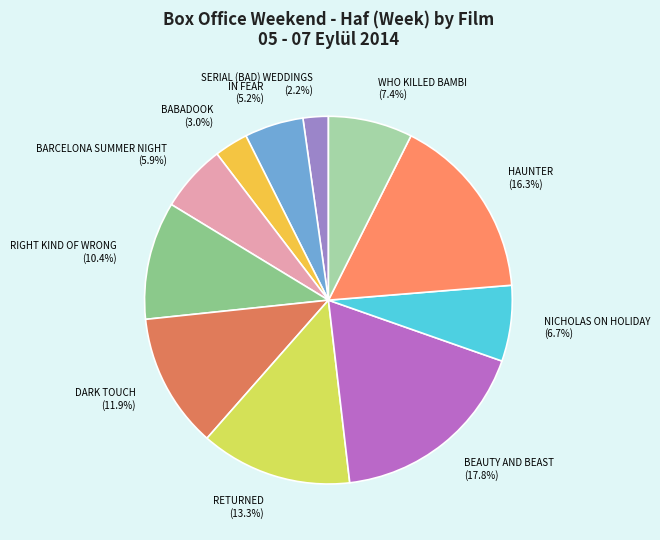

Is there a majority slice in this chart?

No